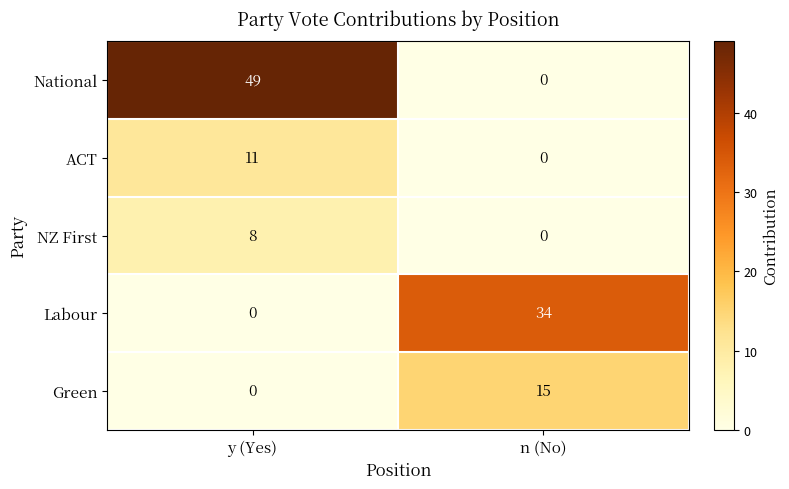

What is the maximum value for Labour?

34